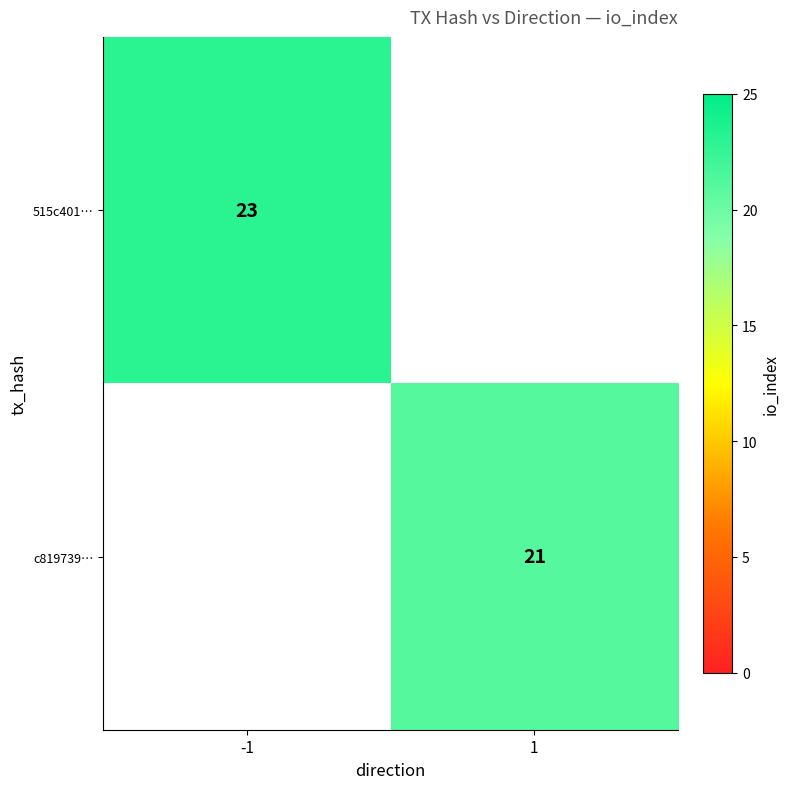

The c819739… series shows 21 at 1. True or false?

True